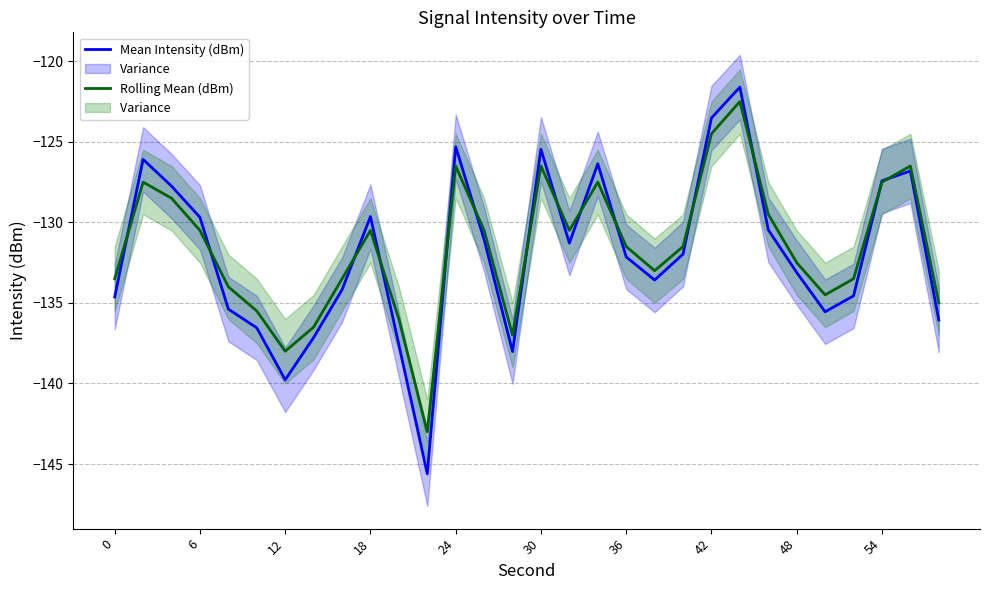

Is the value of Mean Intensity (dBm) at 24 greater than the value of Rolling Mean (dBm) at 36?

Yes